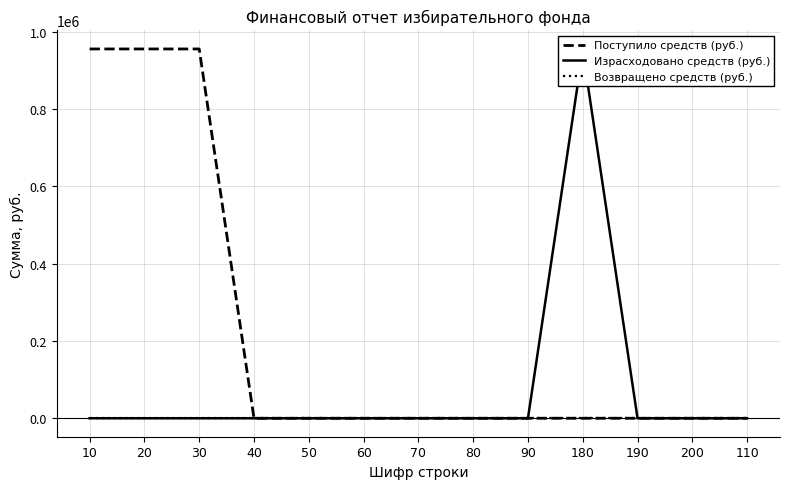

At 110, list the series in order from largest to smallest.

Поступило средств (руб.), Израсходовано средств (руб.), Возвращено средств (руб.)